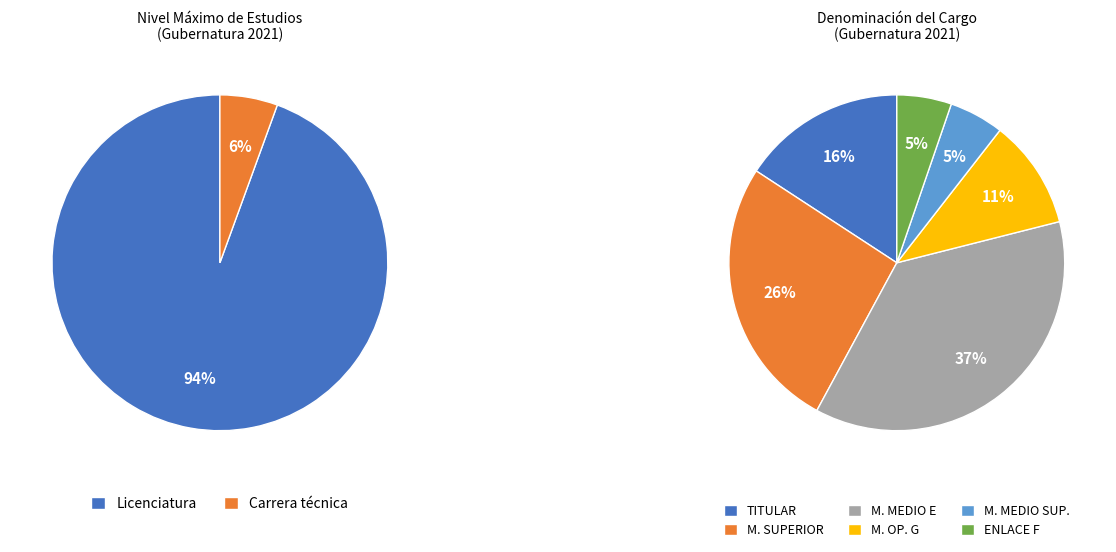

The Enlace F slice represents 1% of the pie. True or false?

False